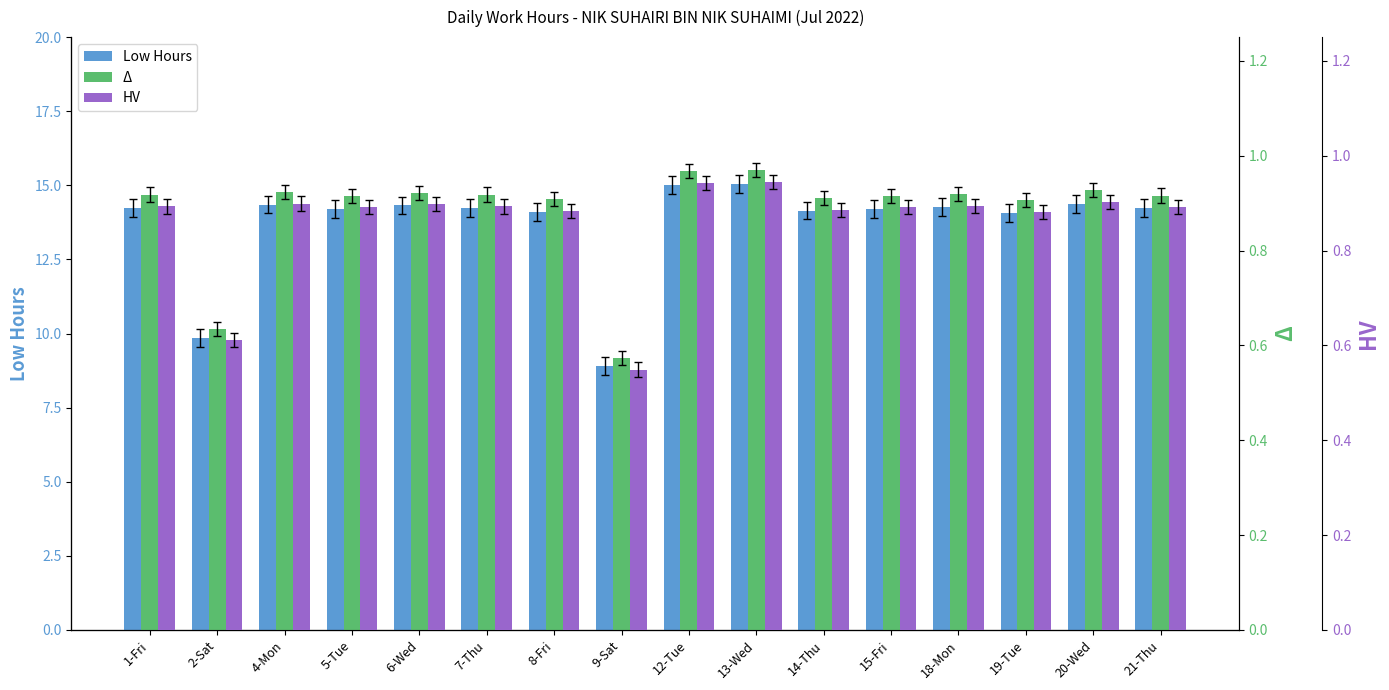

True or false: HV has a value of 0.6 at 5-Tue.

False